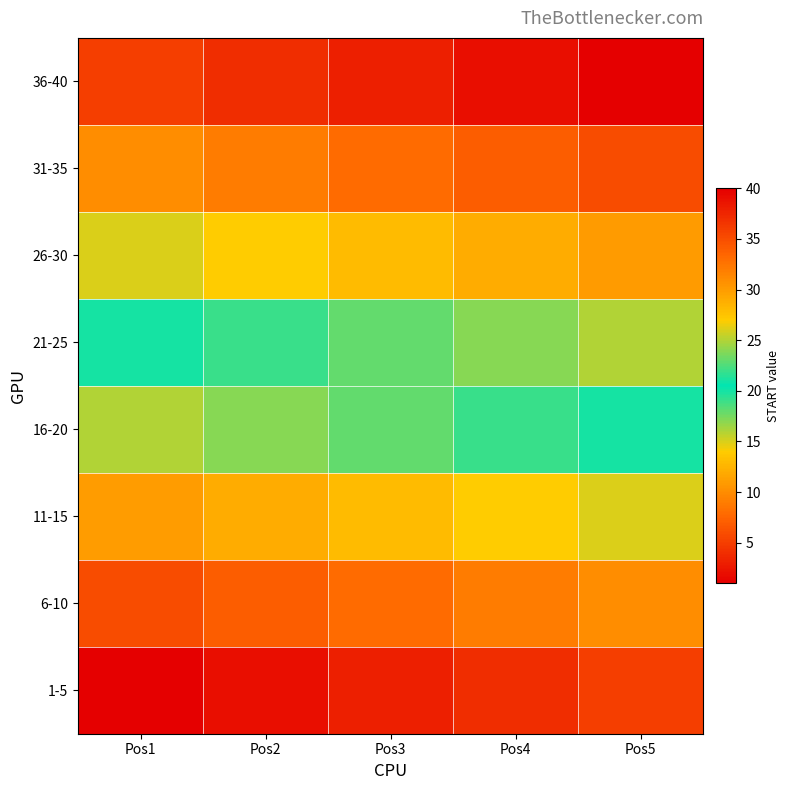

Rank the series by their maximum value, from lowest to highest.

1-5, 6-10, 11-15, 16-20, 21-25, 26-30, 31-35, 36-40